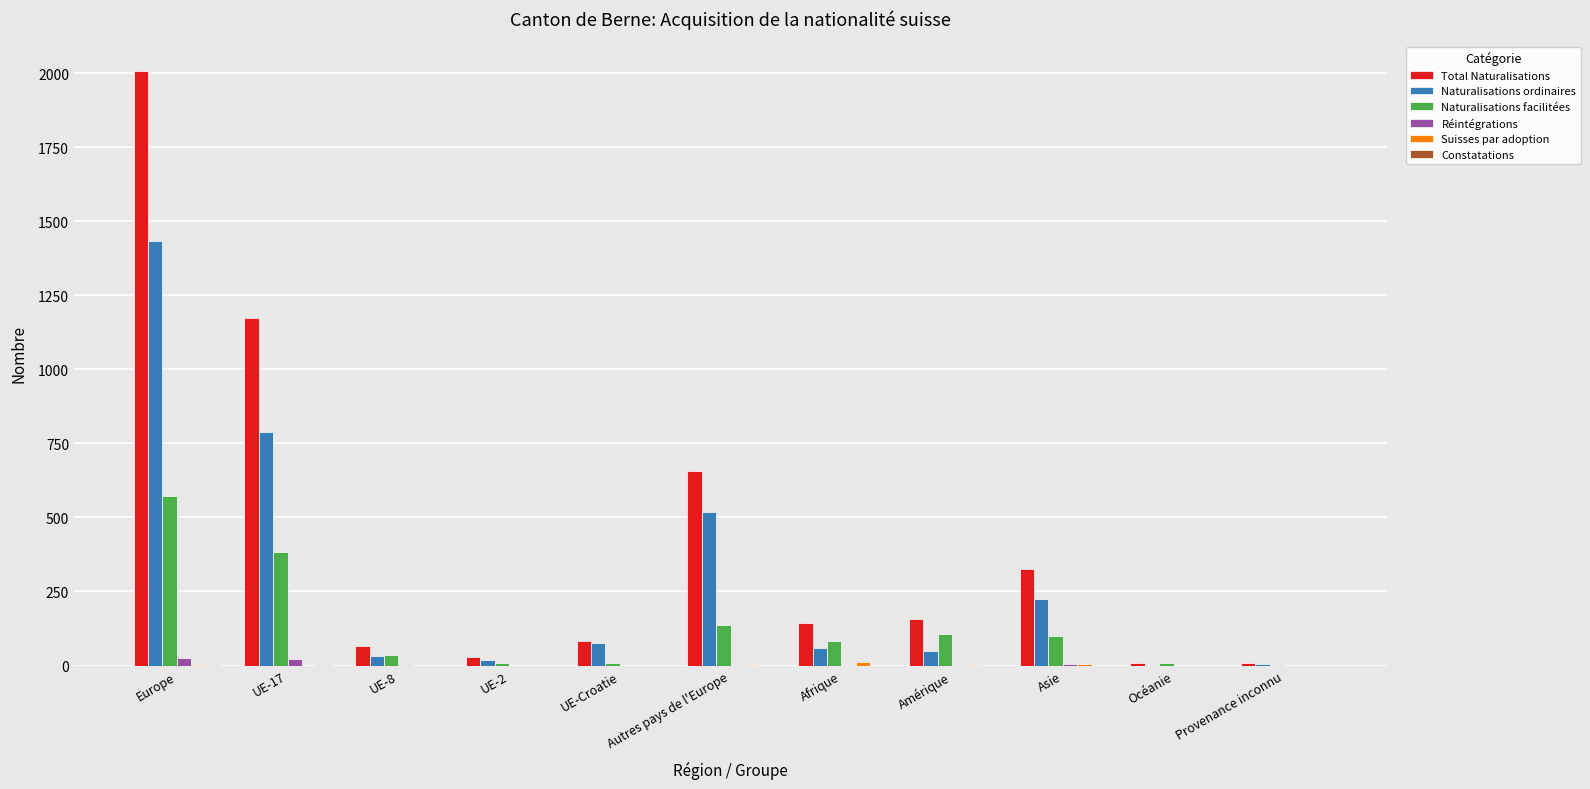

What is the average value of the Total Naturalisations series?

423